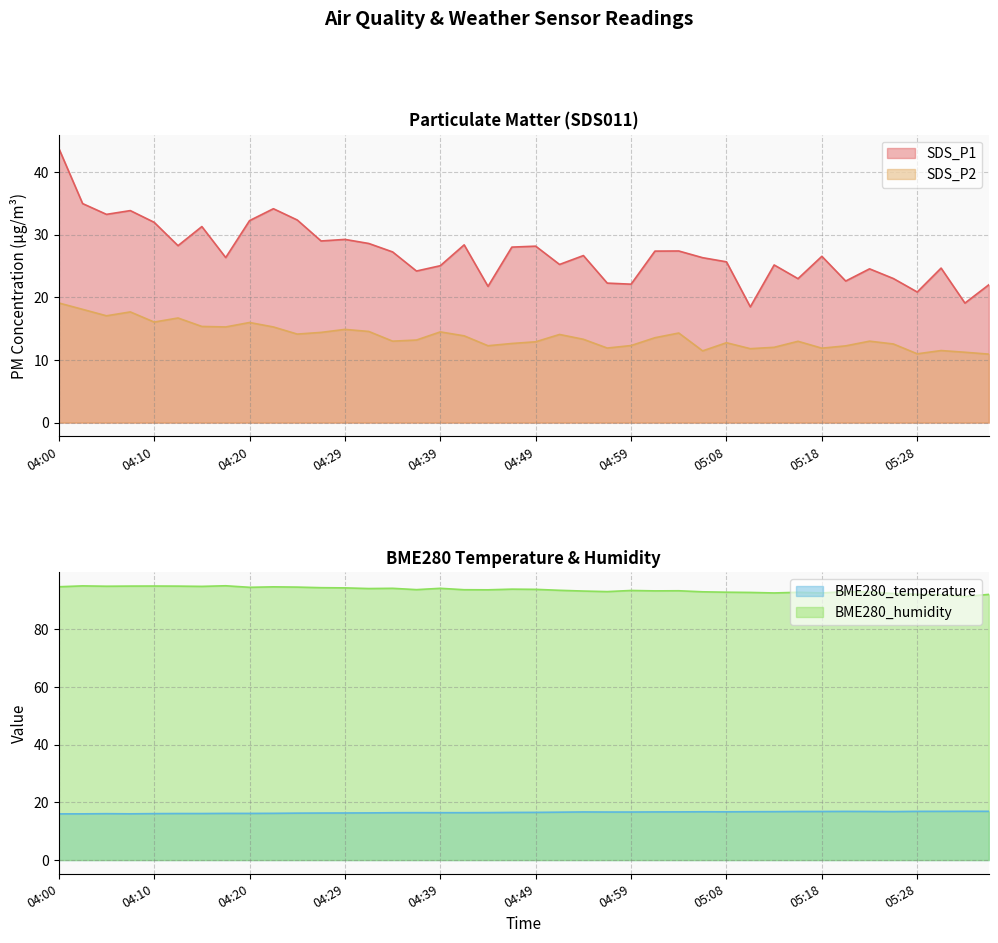

Which has a higher value, 04:05 or 04:34?

04:05